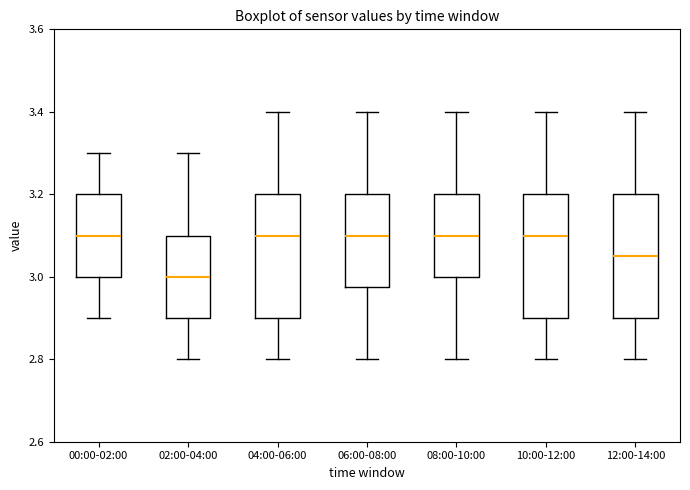

Which box has the lowest median line?

02:00-04:00